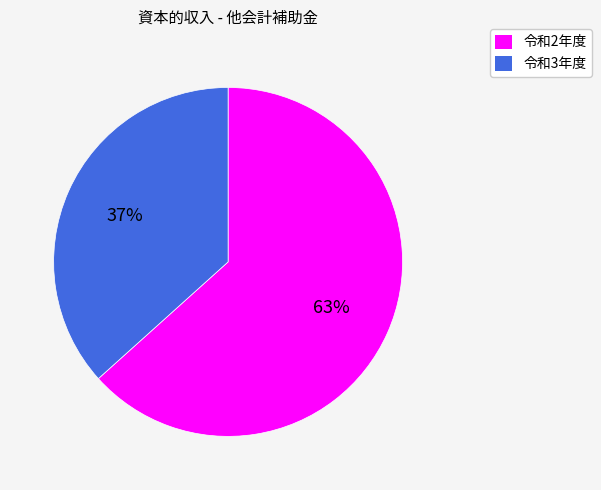

How many segments does this pie chart have?

2